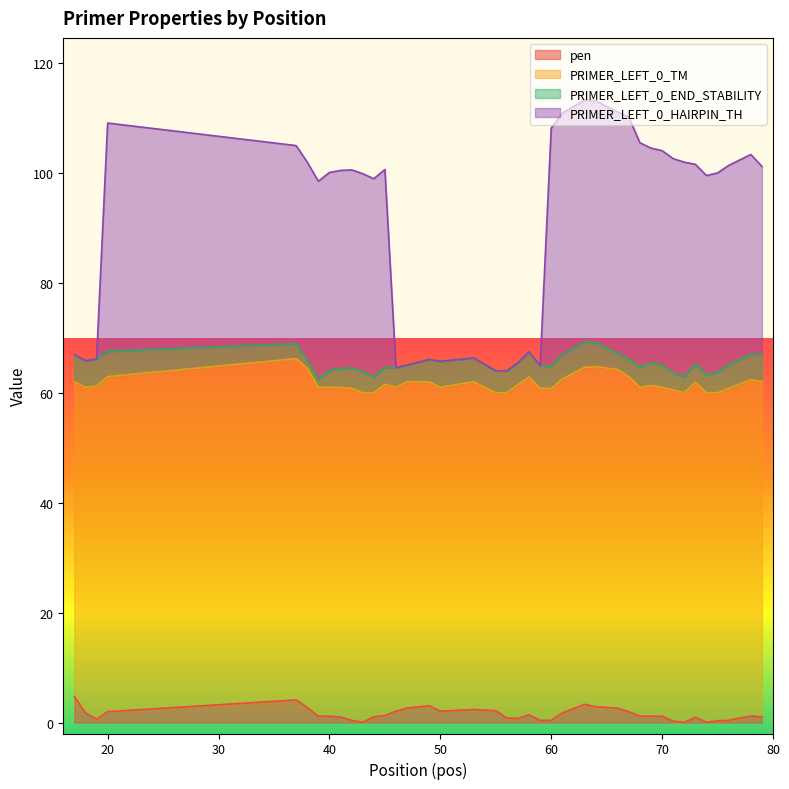

What is the value of the pen point at the 16th from the left?

3.1